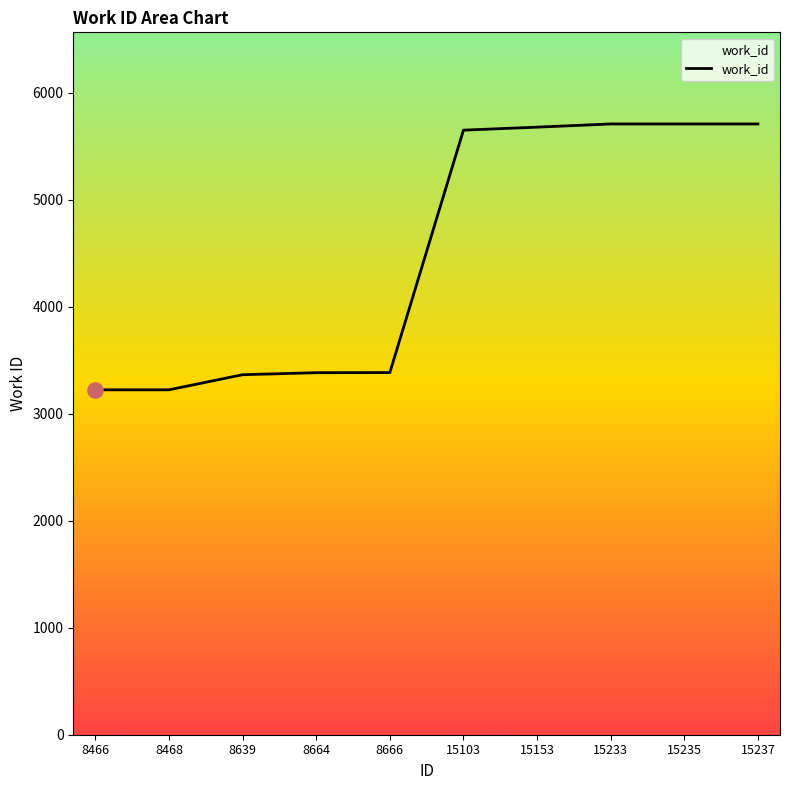

What is the ratio of the value at 15103 to the value at 15233?

1.0